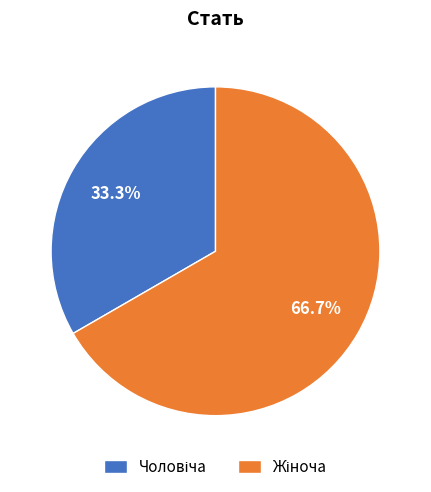

Is there any slice that represents more than half of the pie?

Yes